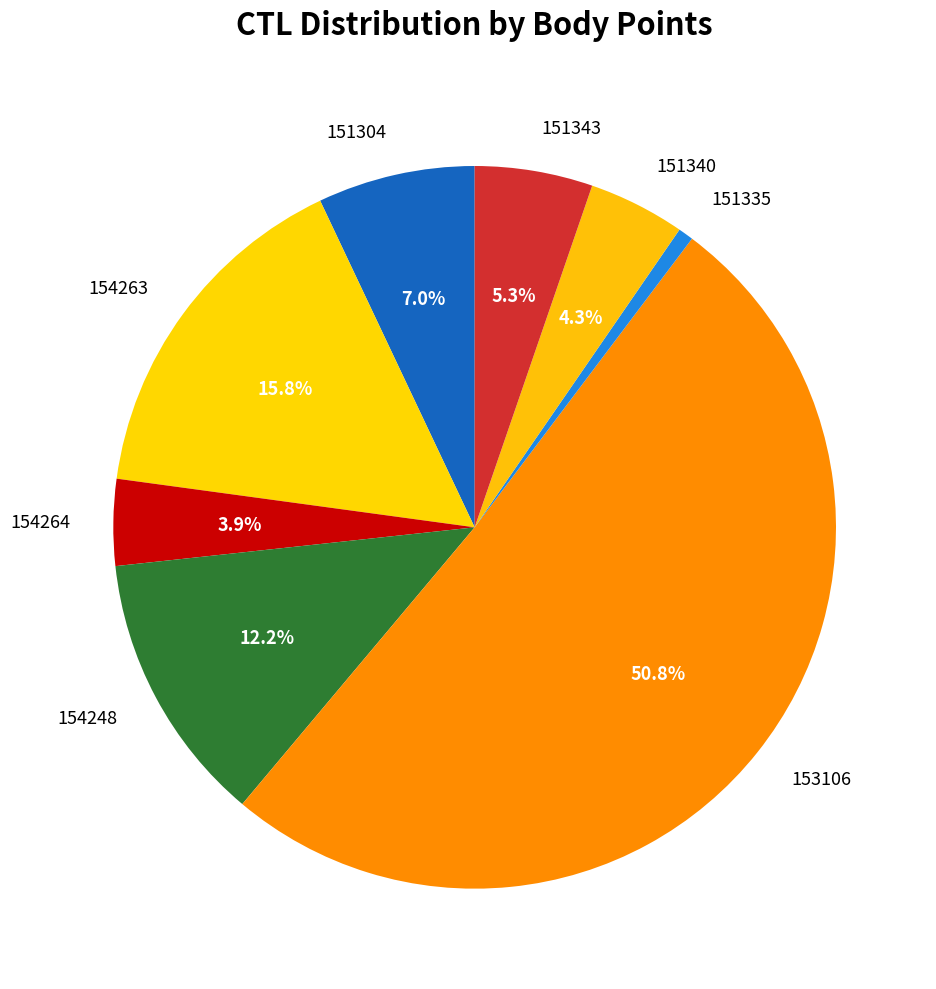

Approximately how many times larger is the value at 153106 compared to 151343?

9.6